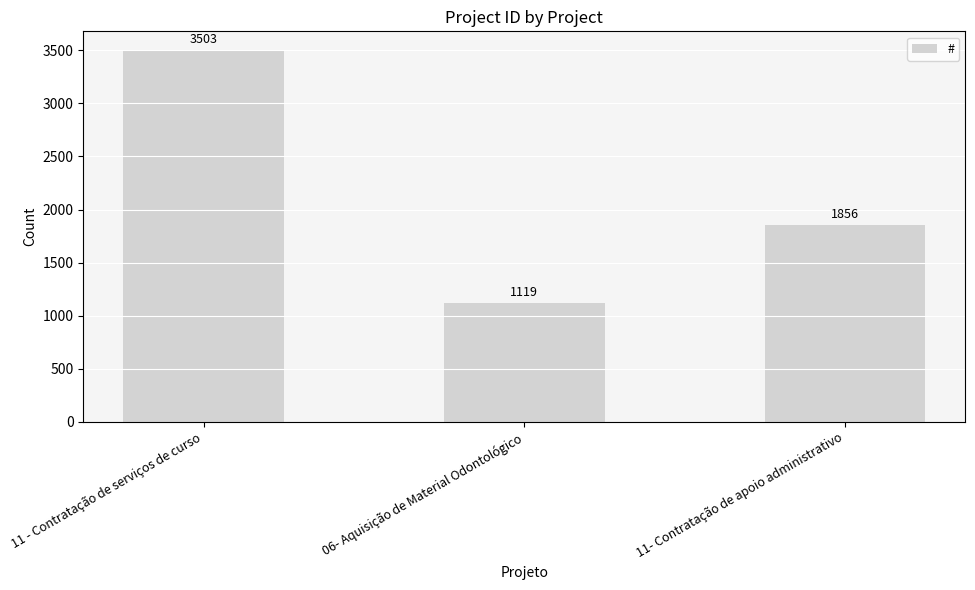

Rank the categories by value from lowest to highest.

06- Aquisição de Material Odontológico, 11- Contratação de apoio administrativo, 11 - Contratação de serviços de curso